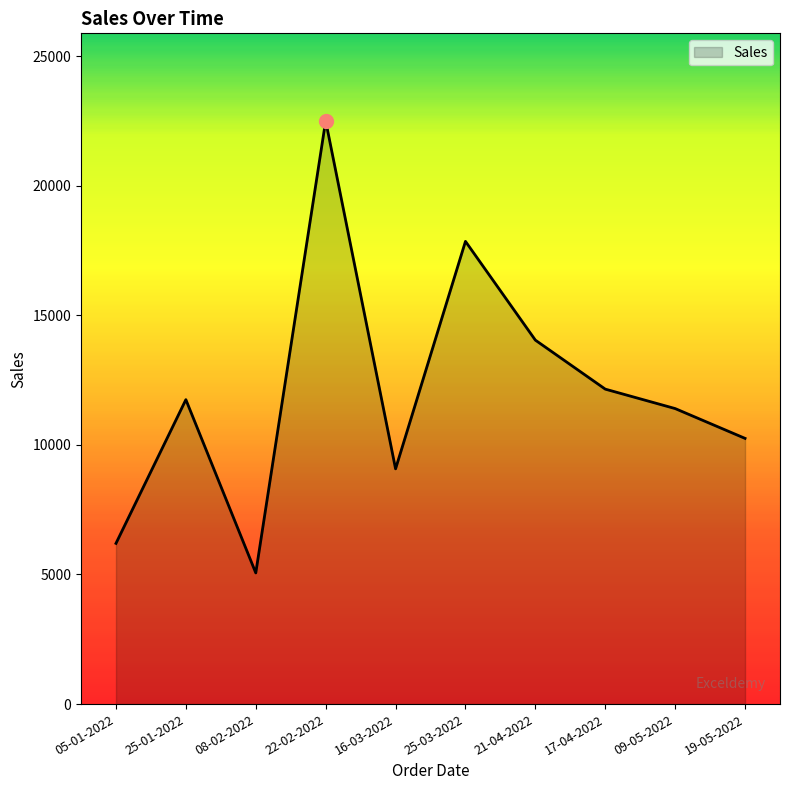

Which label corresponds to the largest value in the chart?

22-02-2022